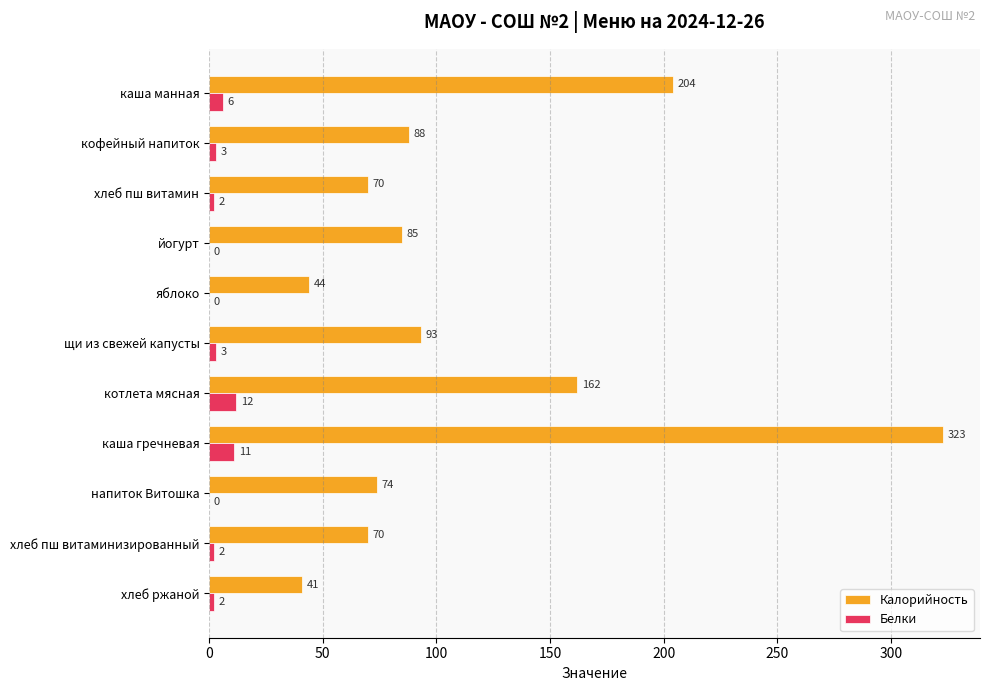

How many Белки values are between 0 and 6?

9